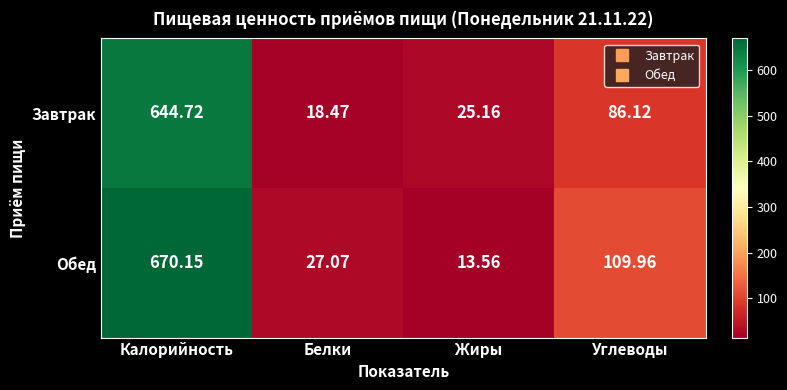

Which series changed the most between Калорийность and Углеводы?

Обед